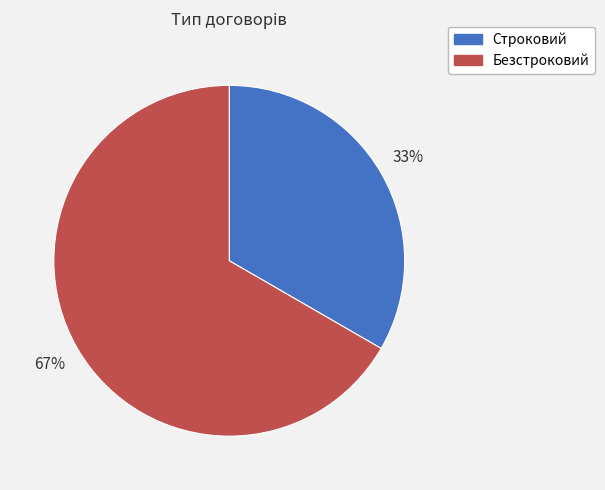

Is the sum of Безстроковий and Строковий greater than half?

Yes